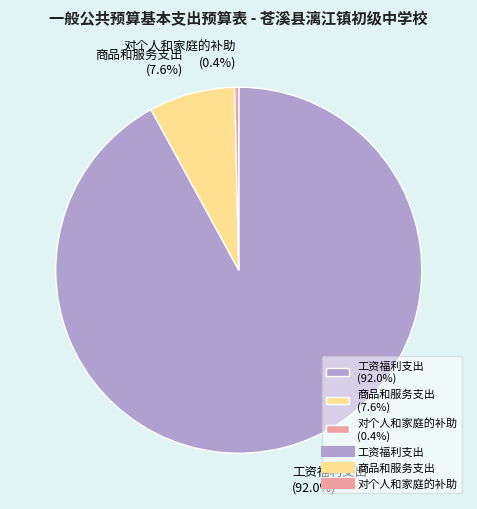

Does any single category account for the majority?

Yes